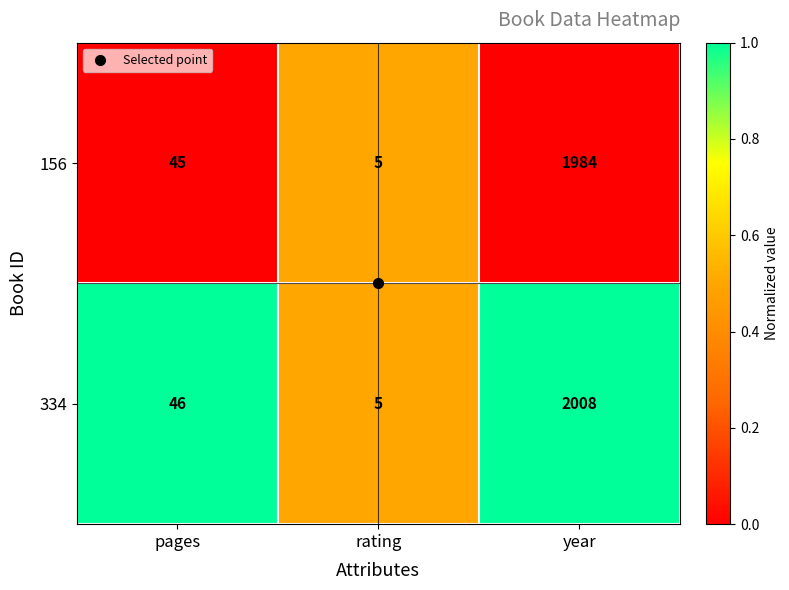

The value of 334 at year is 2008. True or false?

True